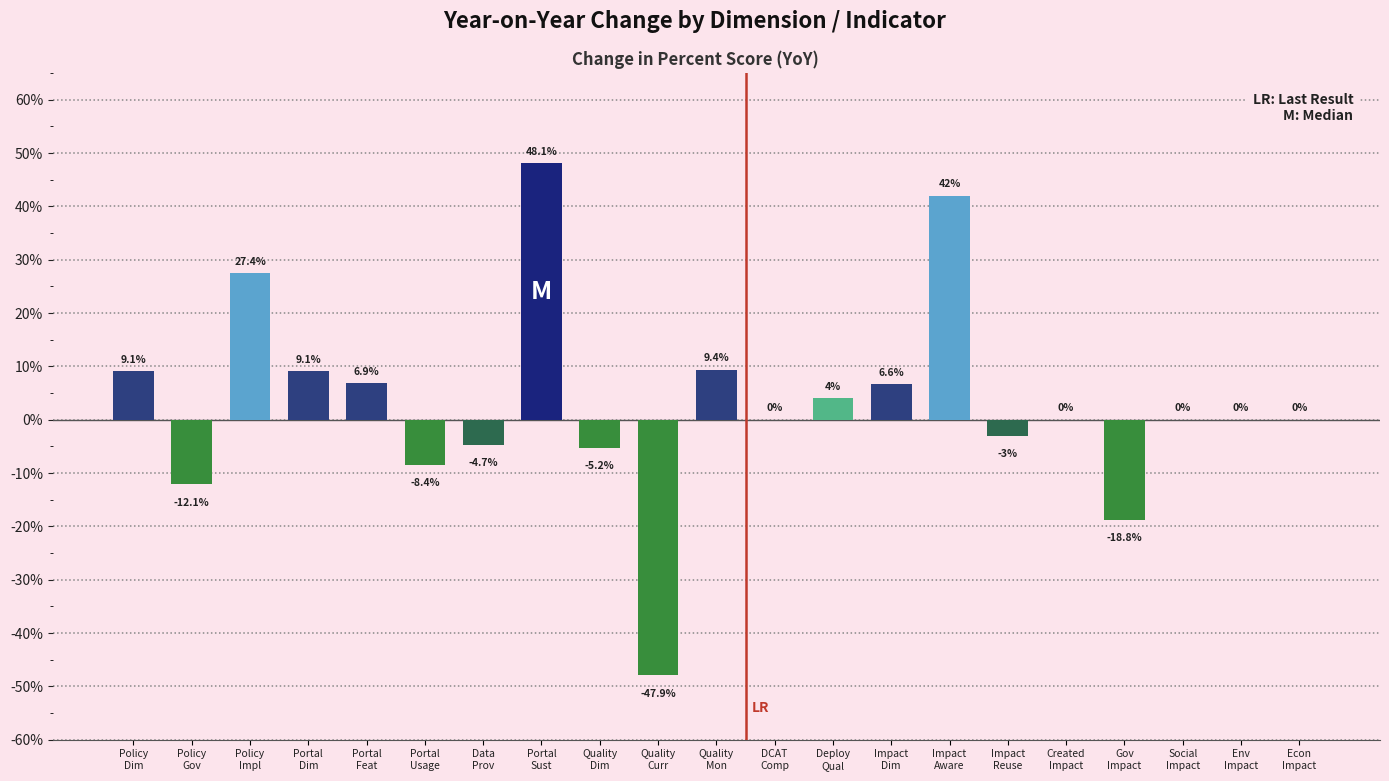

Are the bars horizontal?

No